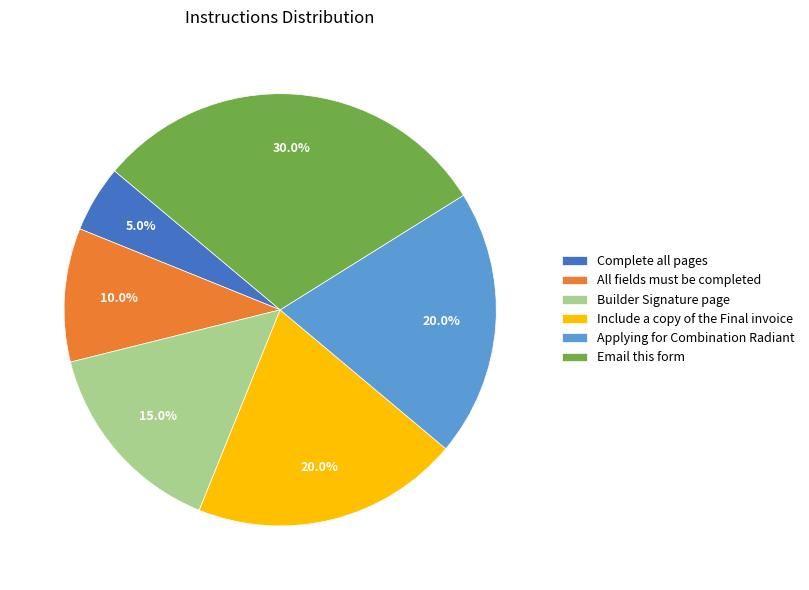

To the nearest percent, what is the average slice percentage?

17%